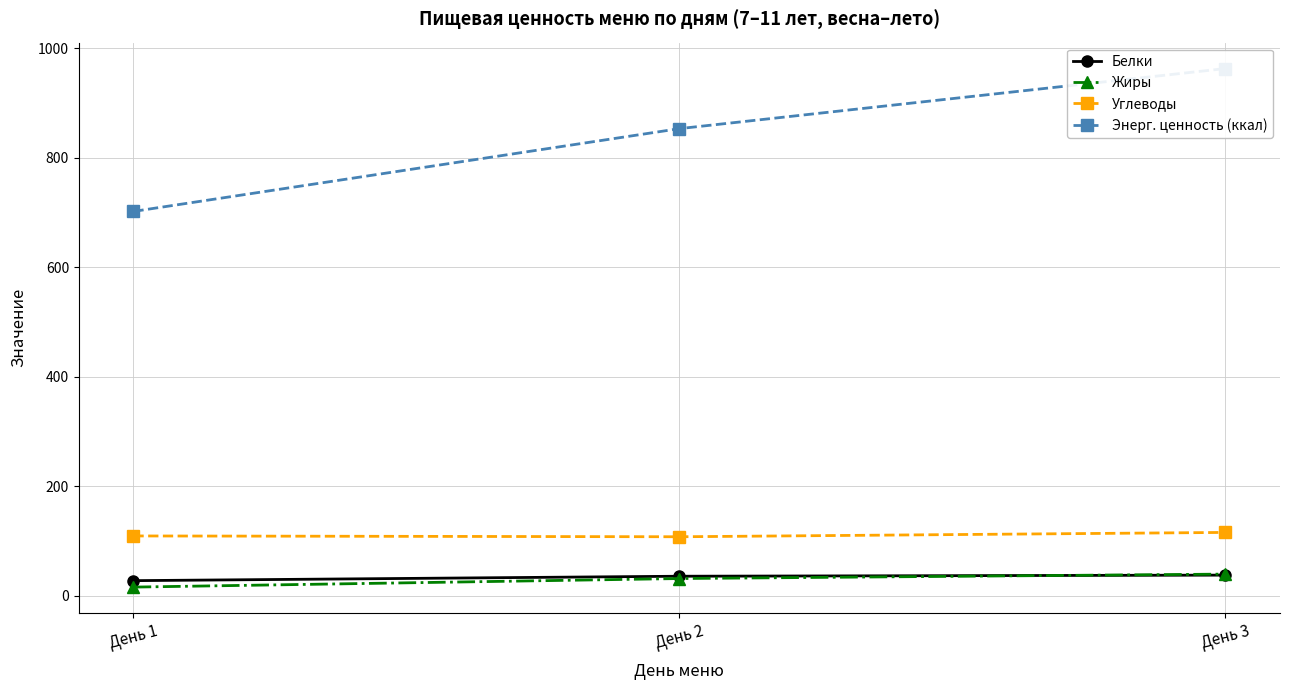

What are all the series names shown in the legend?

Белки, Жиры, Углеводы, Энерг. ценность (ккал)